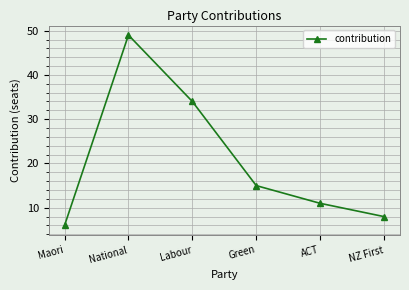

List the labels in order of value, largest first.

National, Labour, Green, ACT, NZ First, Maori